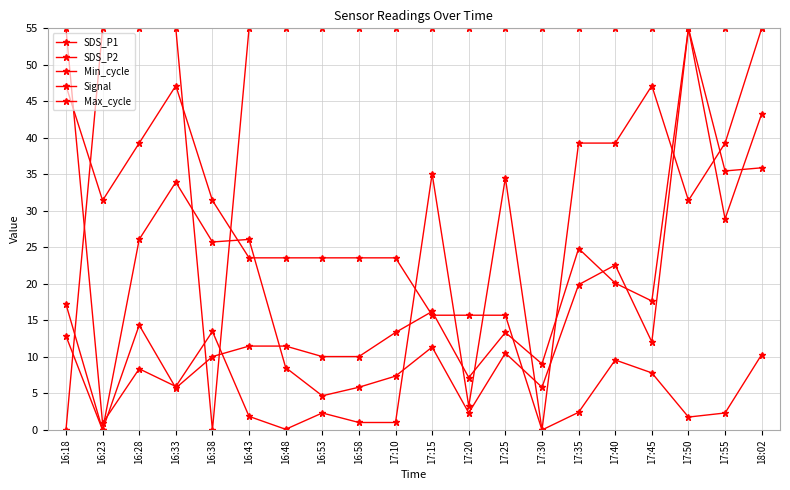

List the labels in order of Min_cycle value, smallest first.

16:18, 16:38, 16:23, 16:28, 16:33, 16:43, 16:48, 16:53, 16:58, 17:10, 17:15, 17:20, 17:25, 17:30, 17:35, 17:40, 17:45, 17:50, 17:55, 18:02